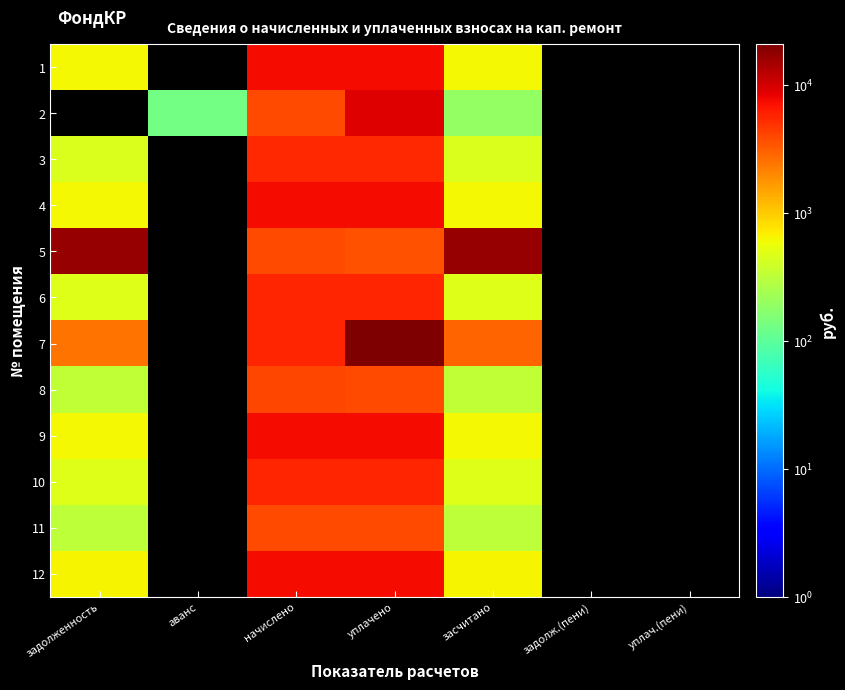

At how many categories does at least one series exceed 12044?

3